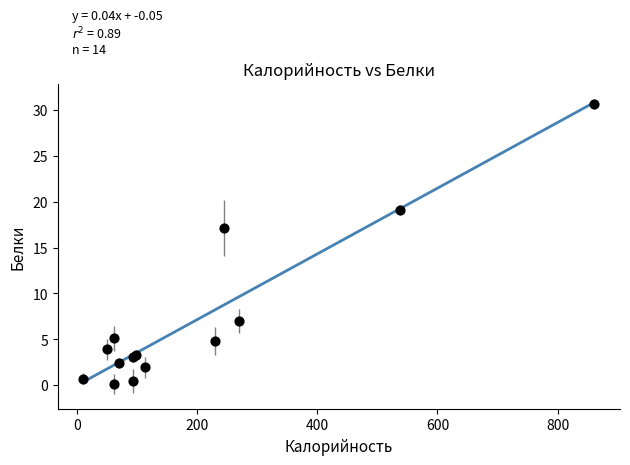

What Y value in the scatter plot is closest to 15?

17.2